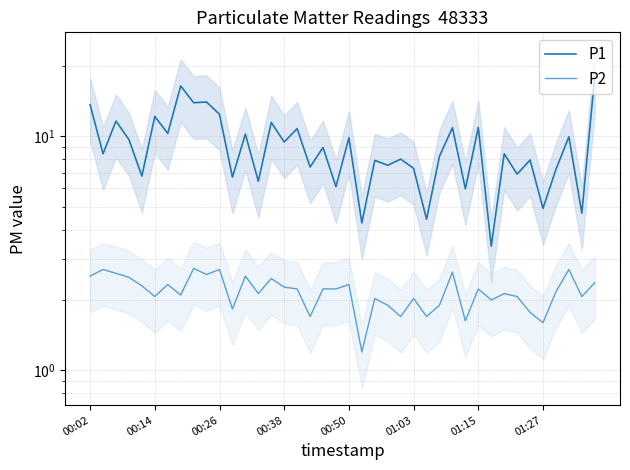

What are all the series names shown in the legend?

P1, P2